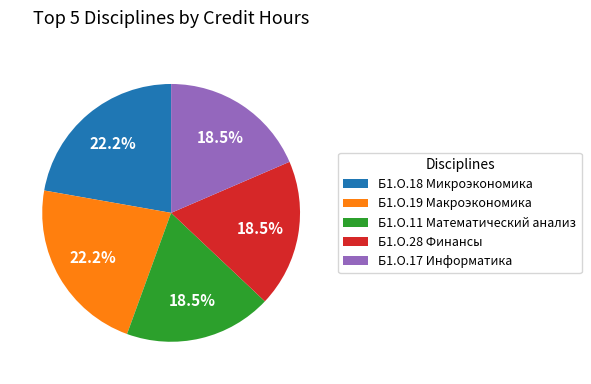

Does Б1.О.19 Макроэкономика account for over 50% of the chart?

No